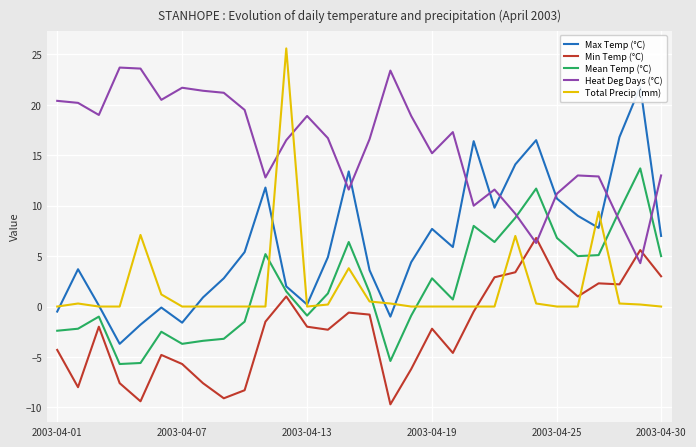

How many times do Total Precip (mm) and Min Temp (°C) cross each other?

5